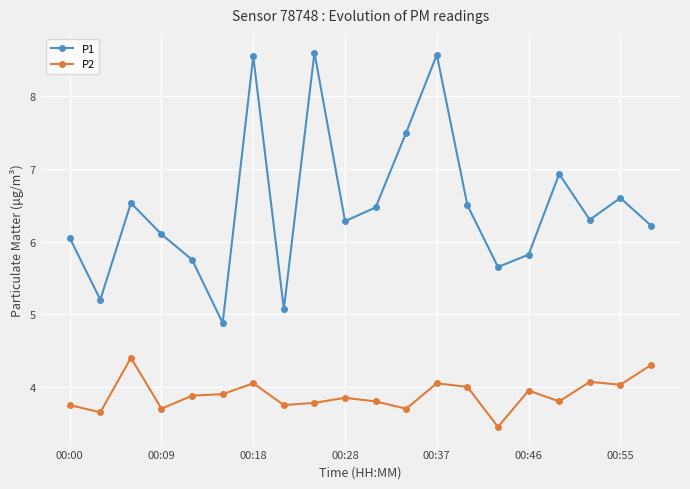

List the series in order of their overall mean, highest first.

P1, P2